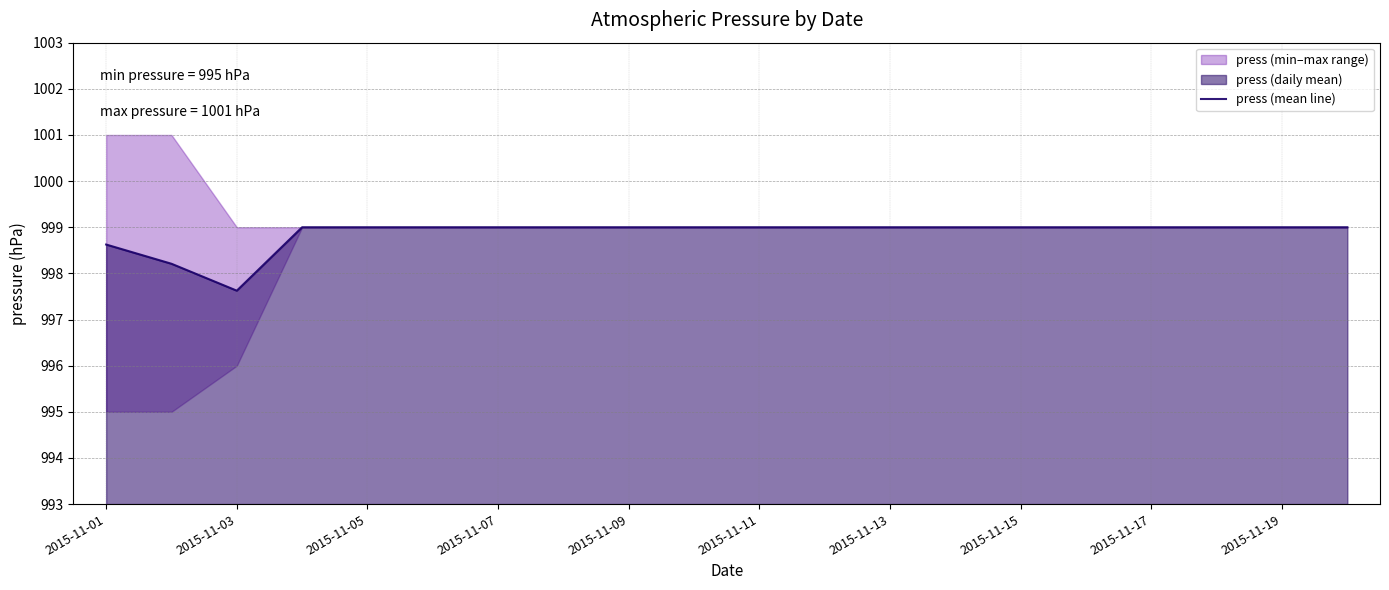

What is the minimum value for press (mean line)?

997.6